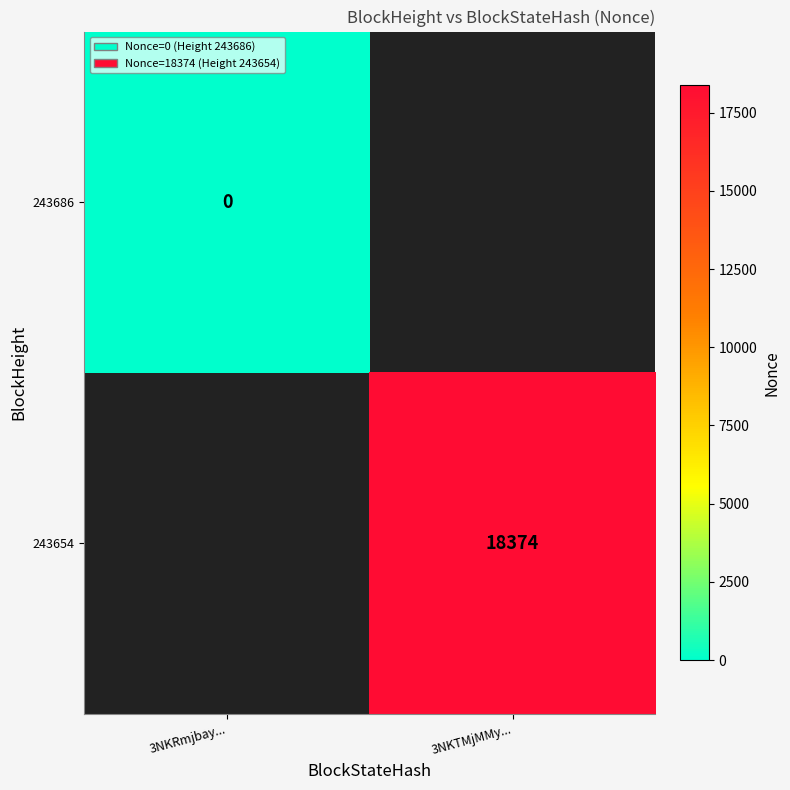

At 3NKRmjbay..., list the series in order from largest to smallest.

243686, 243654